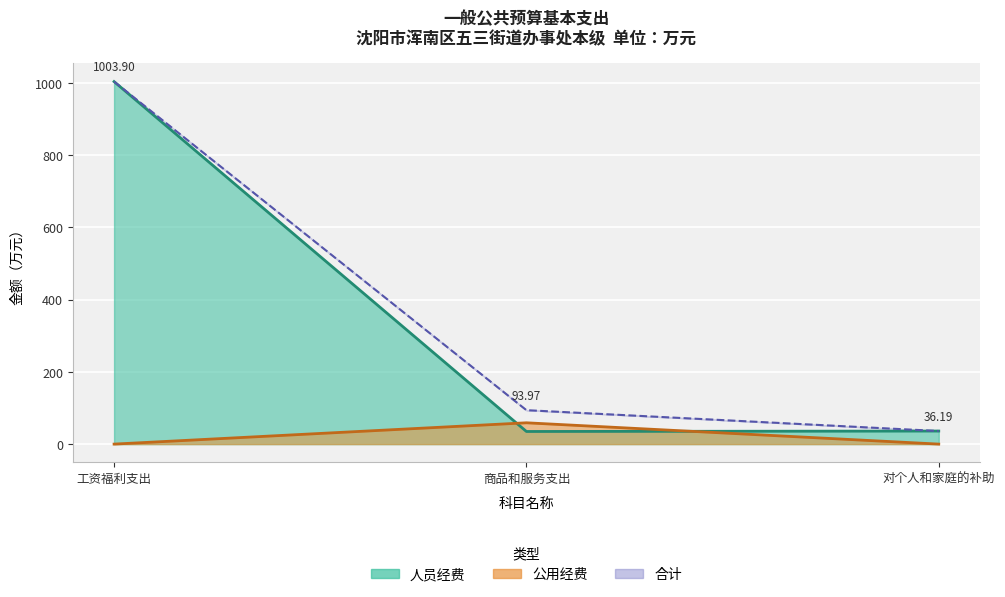

Which series changed the most between 工资福利支出 and 对个人和家庭的补助?

人员经费